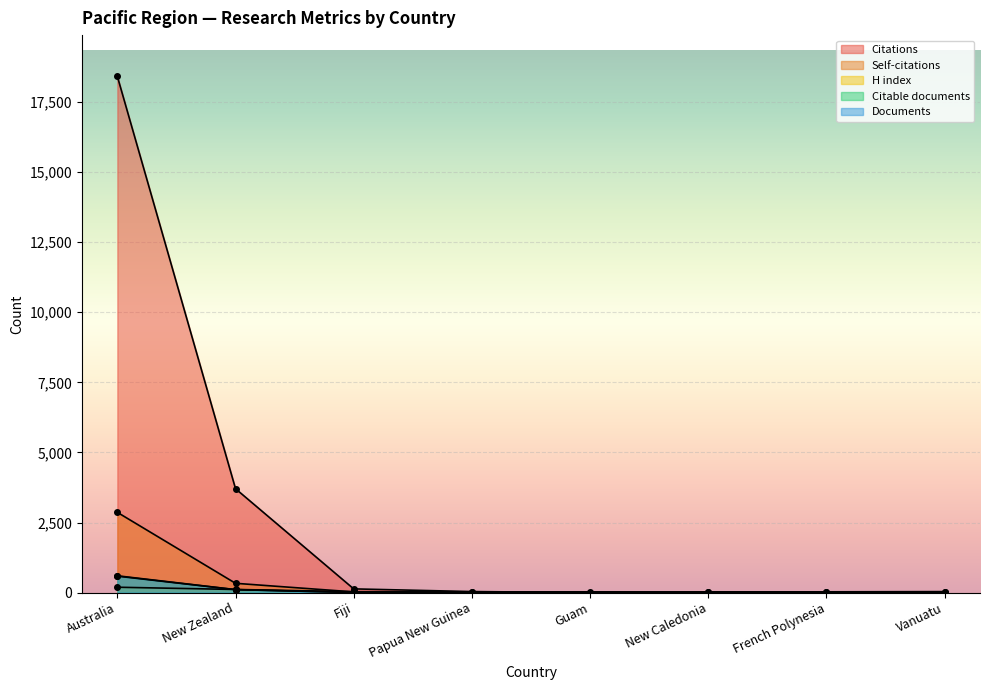

What is the difference between the Documents values at Vanuatu and New Zealand?

106